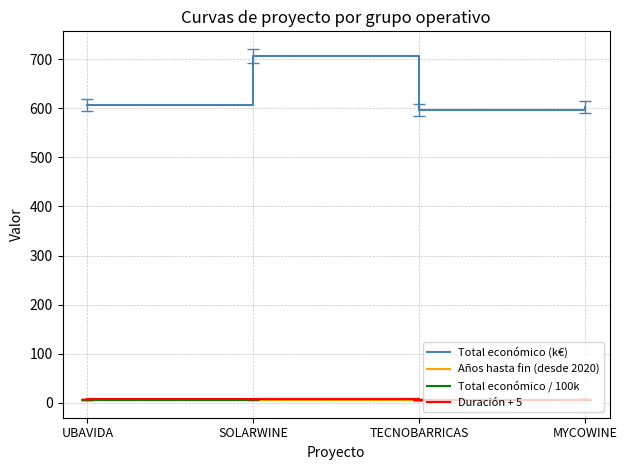

True or false: Total económico (k€) has a value of 207.8 at SOLARWINE.

False